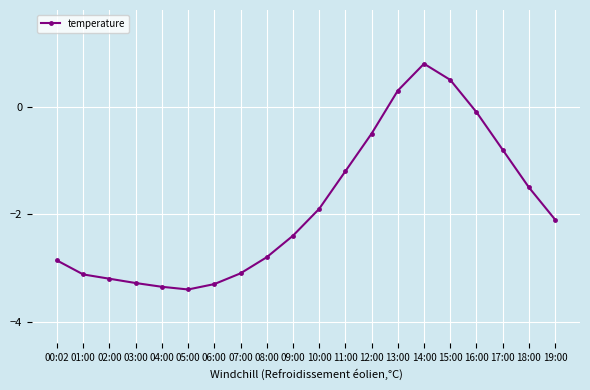

True or false: the data shows 0.7 at 15:00.

False